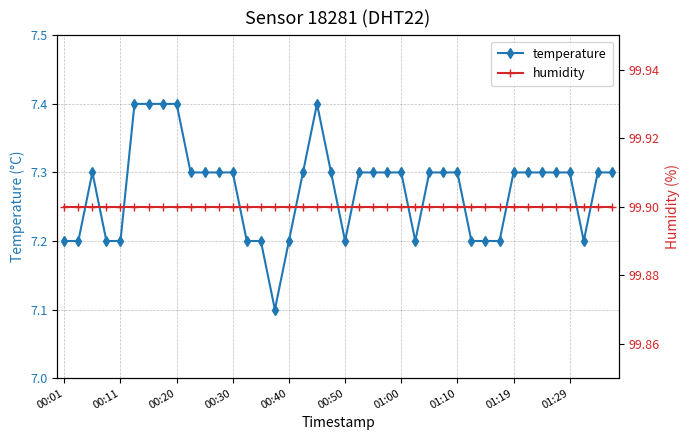

What is the highest value of the temperature series?

7.4